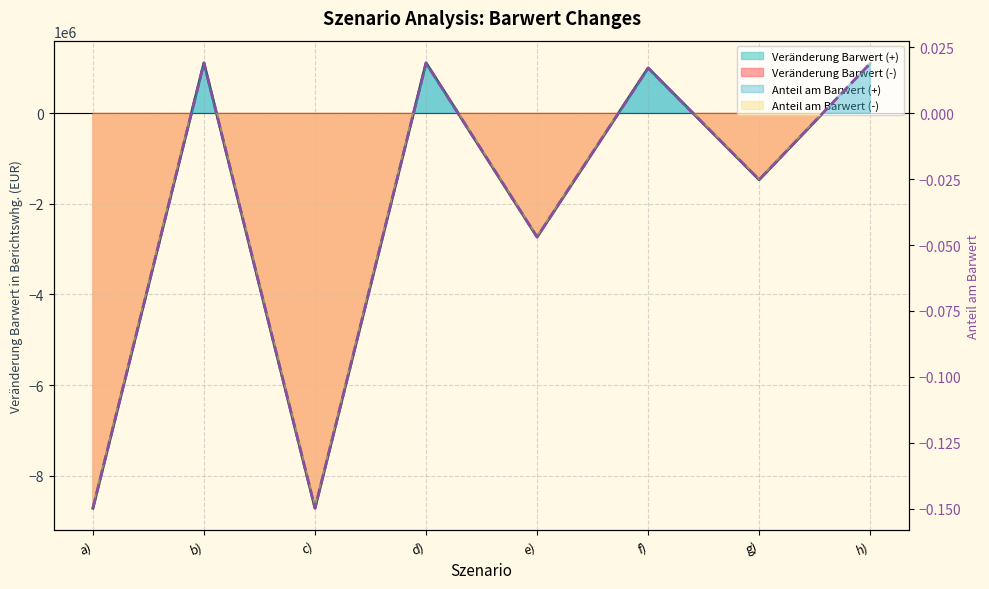

Reading left to right, extract all data points from this chart.

Veränderung Barwert in Berichtswhg.: -8717894.5	1113442.4	-8717894.5	1113442.4	-2730318.6	1000828.2	-1465622.8	1103150.0
Anteil am Barwert: -0.1	0.0	-0.1	0.0	-0.0	0.0	-0.0	0.0